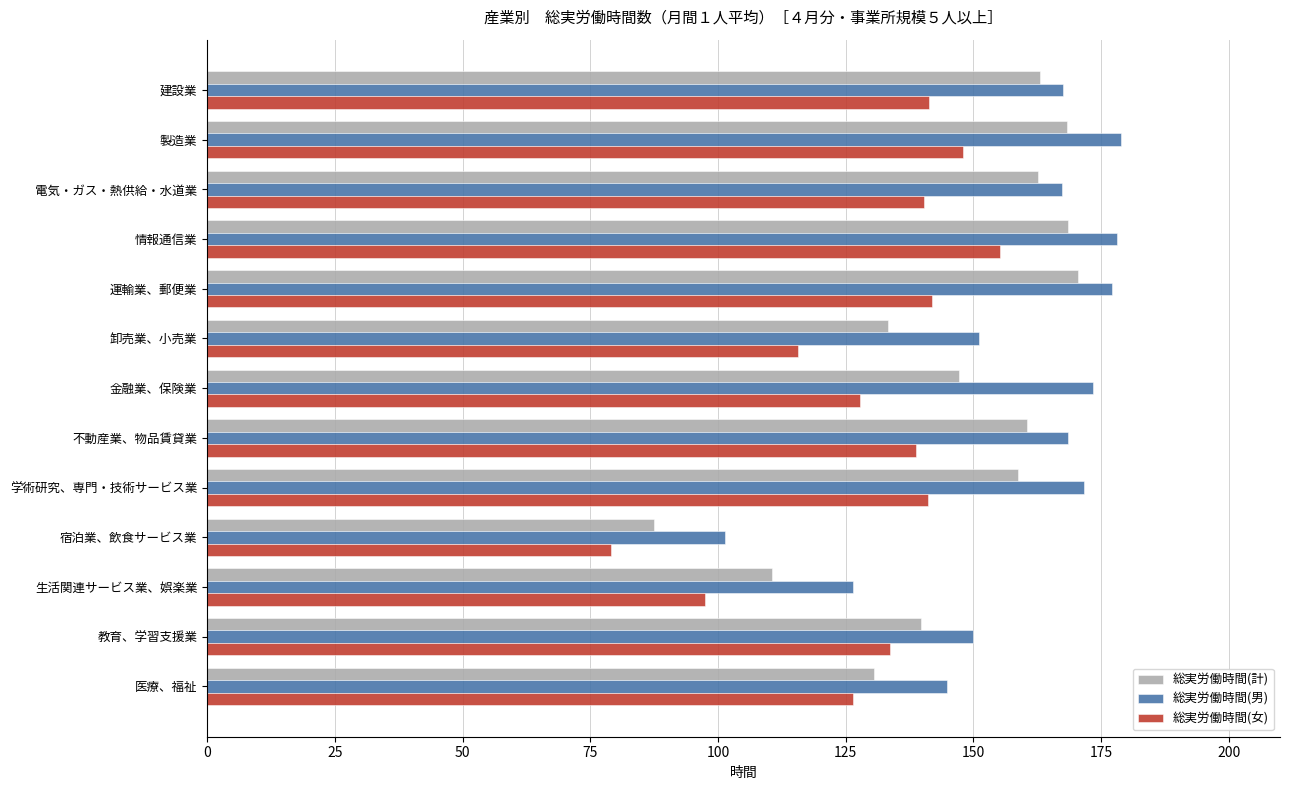

Is it true that 総実労働時間(女) equals 196.2 at 医療、福祉?

False